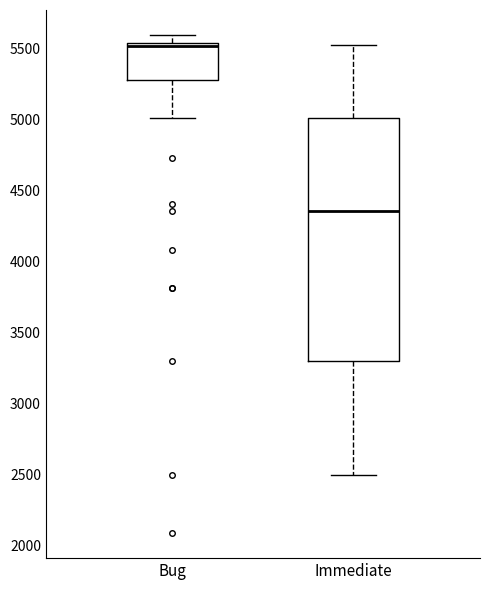

Reading left to right, transcribe this box plot: for each box, give where its median line is, the range the box spans, and where its two whiskers end, as read against the y-axis. The values are not printed on the chart, so give them approximately, as read against the axis.

Bug: median 5500, box 5300 to 5550, whiskers 5000 to 5600
Immediate: median 4350, box 3300 to 5000, whiskers 2500 to 5500